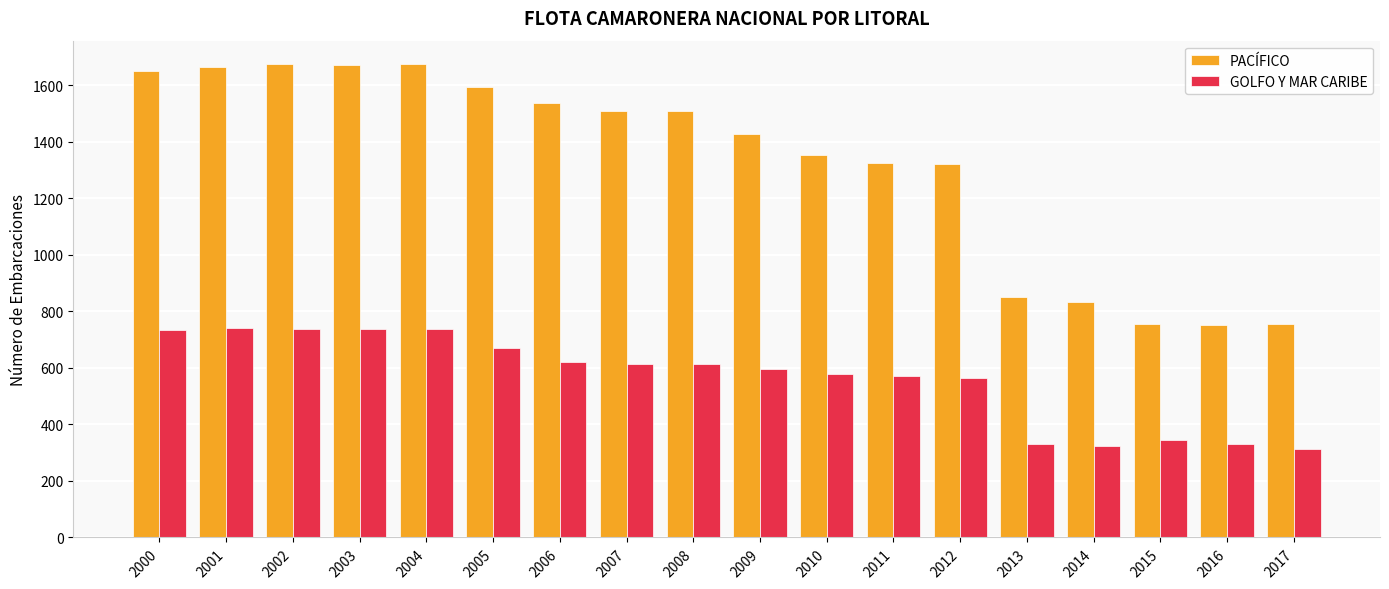

What are all the series names shown in the legend?

PACÍFICO, GOLFO Y MAR CARIBE